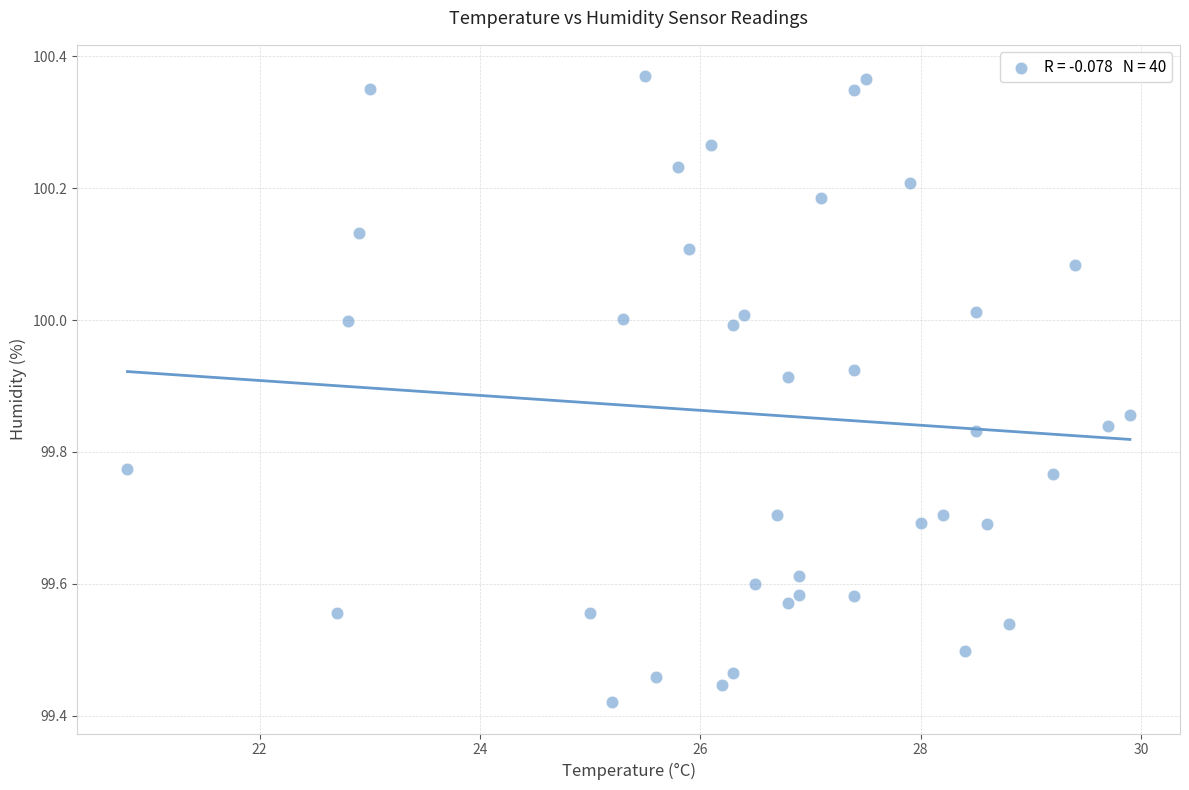

What is the range of Y values (max minus min)?

0.9